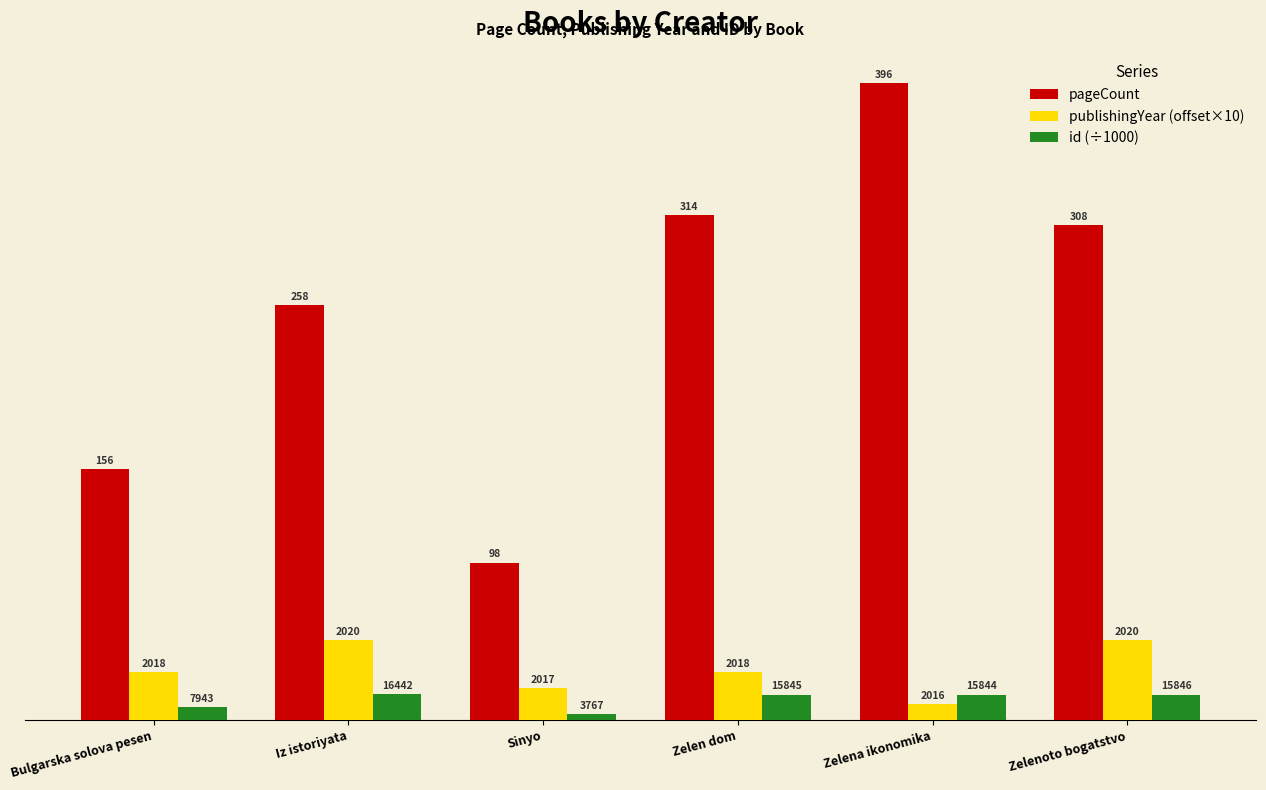

Read the publishingYear (offset×10) value at Iz istoriyata.

50.0